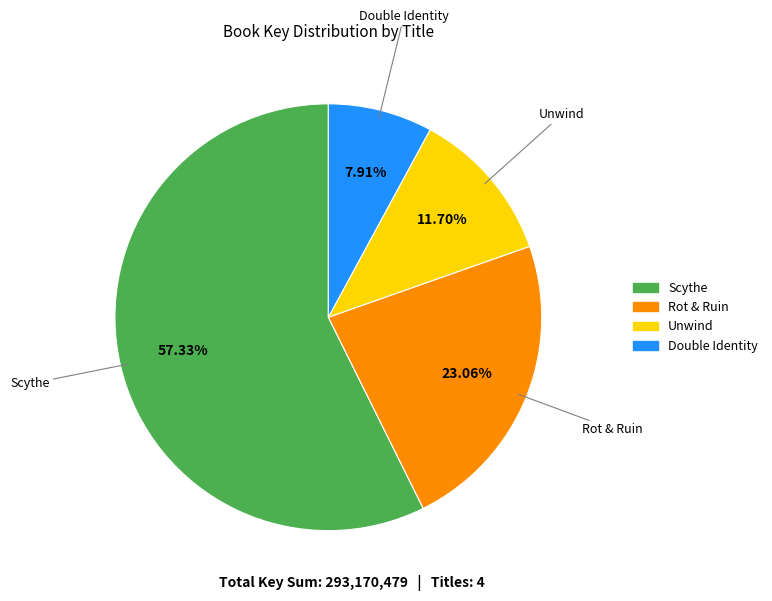

To the nearest percent, what is the average slice percentage?

25%